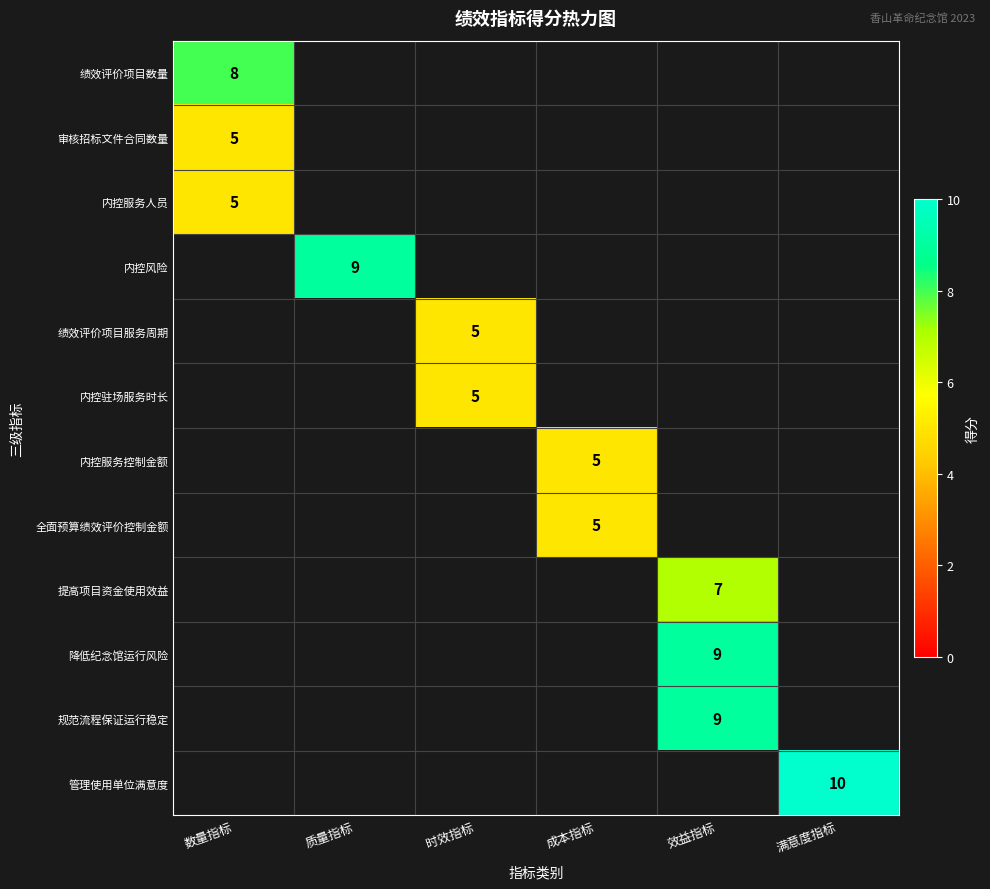

What is the smallest value displayed?

5.0